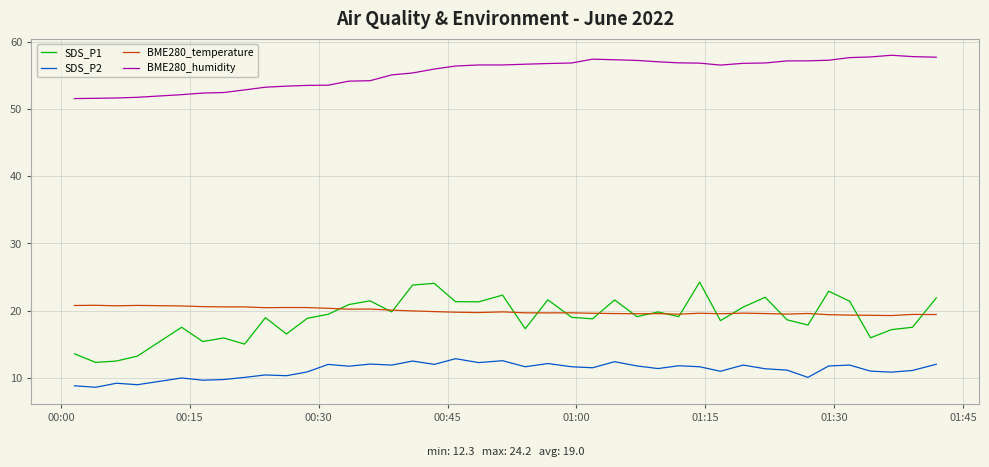

What is the maximum value shown in the chart?

58.0